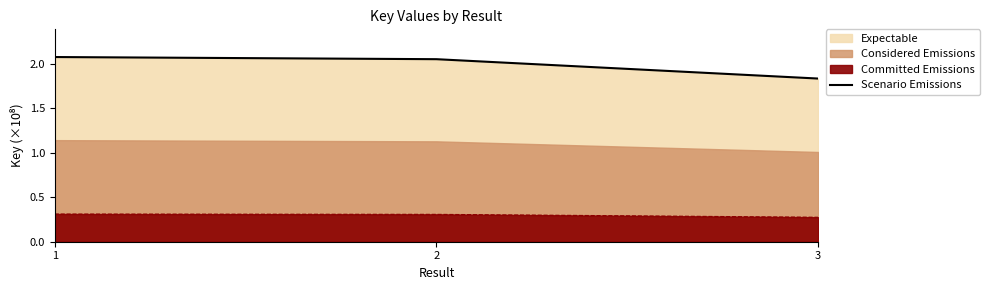

Reading right to left, what are all the values shown in this chart?

1.8	2.0	2.1